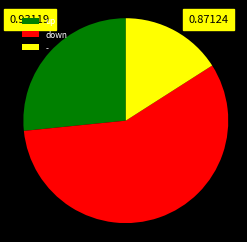

What is the ratio of the value at down to the value at -?

3.6